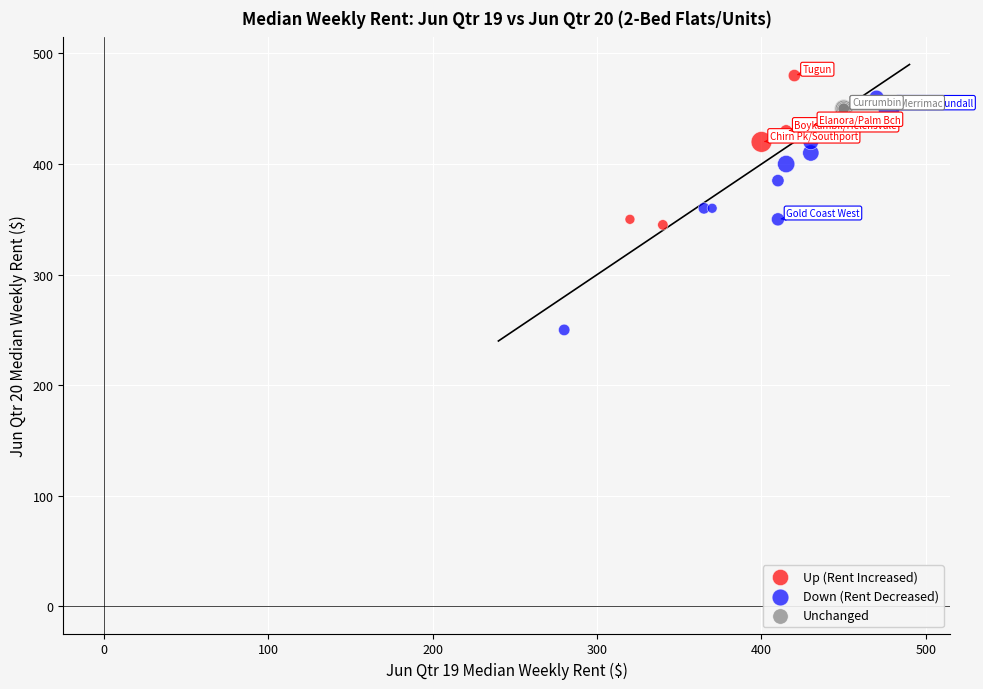

Which series contains the lowest Y value?

Down (Rent Decreased)